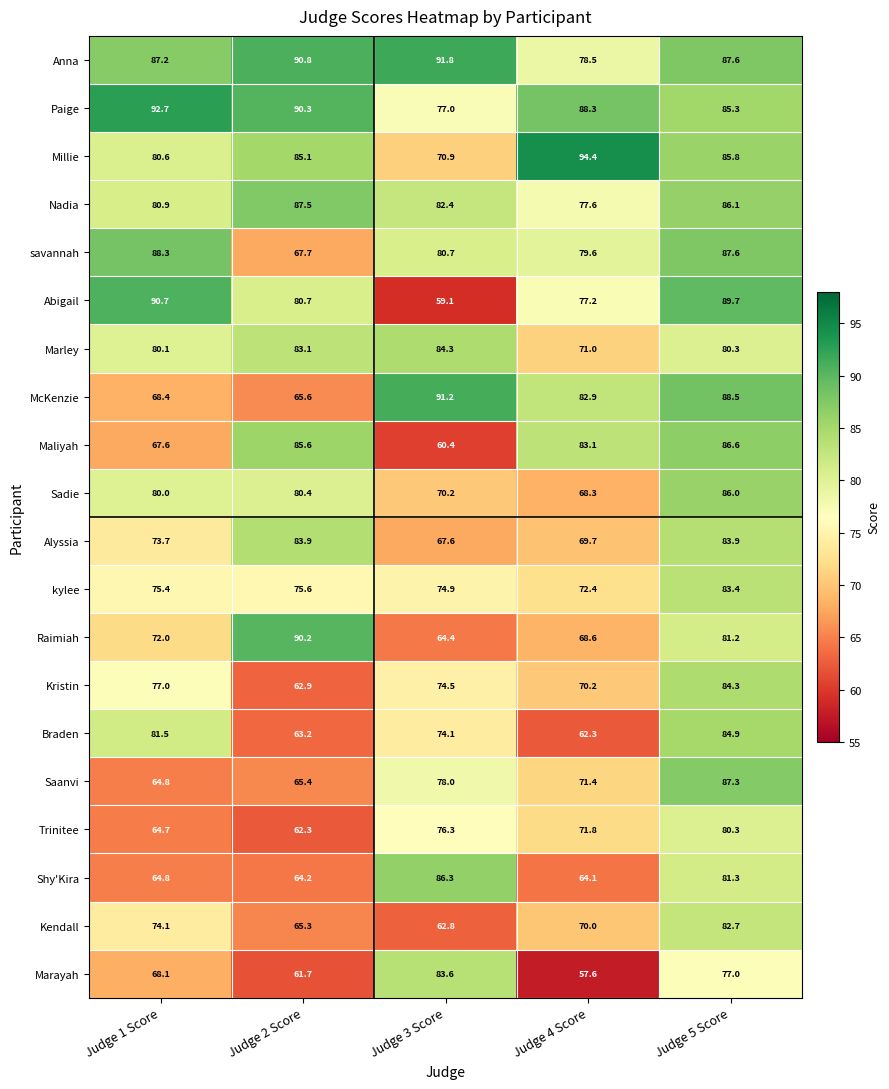

At which category does the chart reach its minimum across all series?

Judge 4 Score